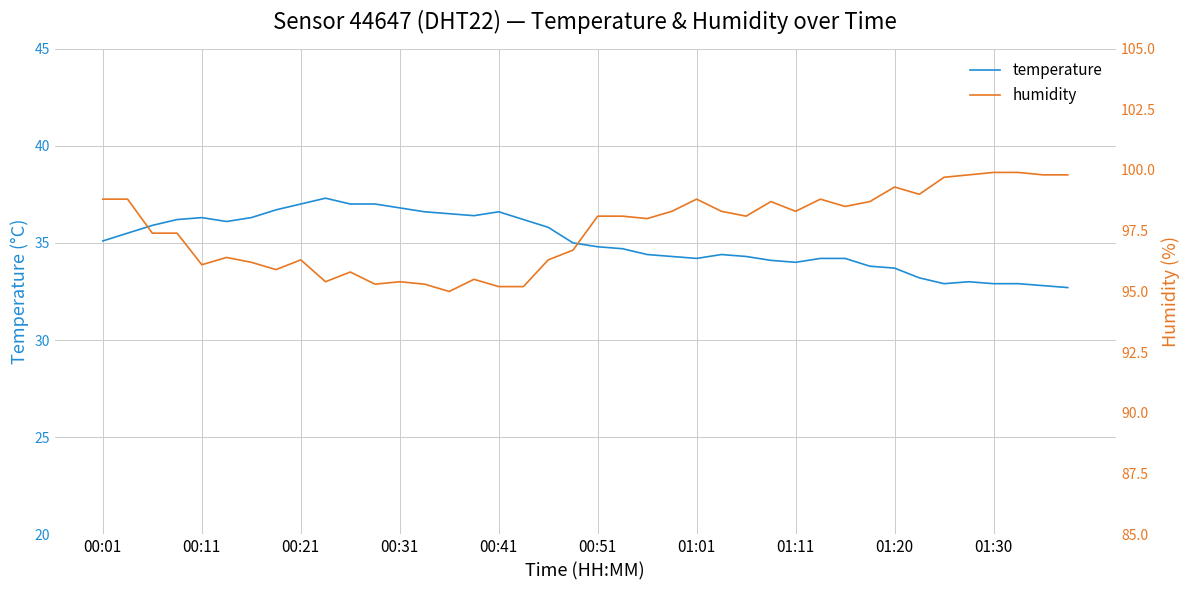

What is the highest value of the temperature series?

37.3